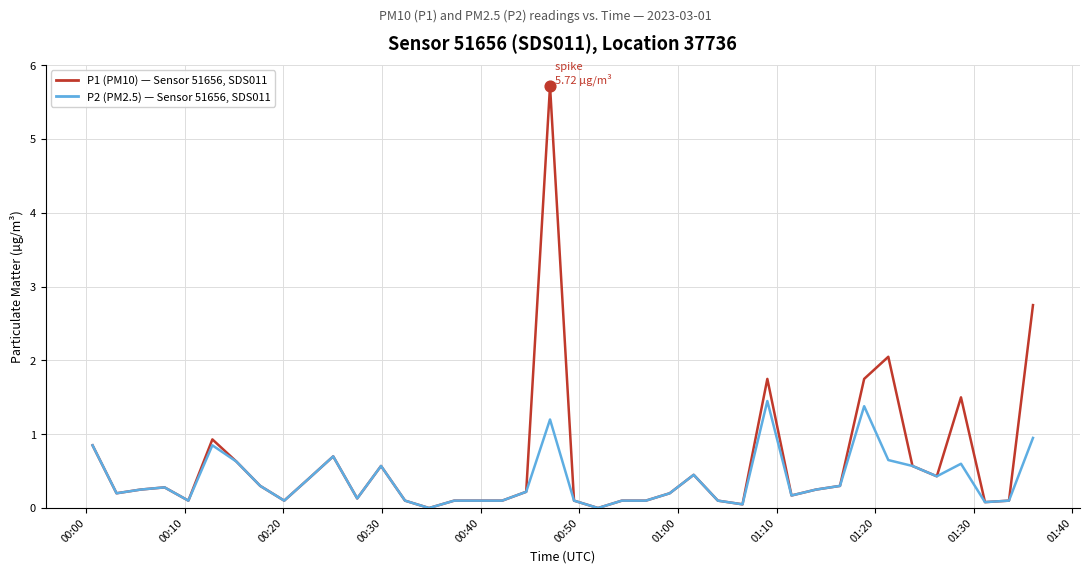

Which series has the largest total across all categories?

P1 (PM10) — Sensor 51656, SDS011